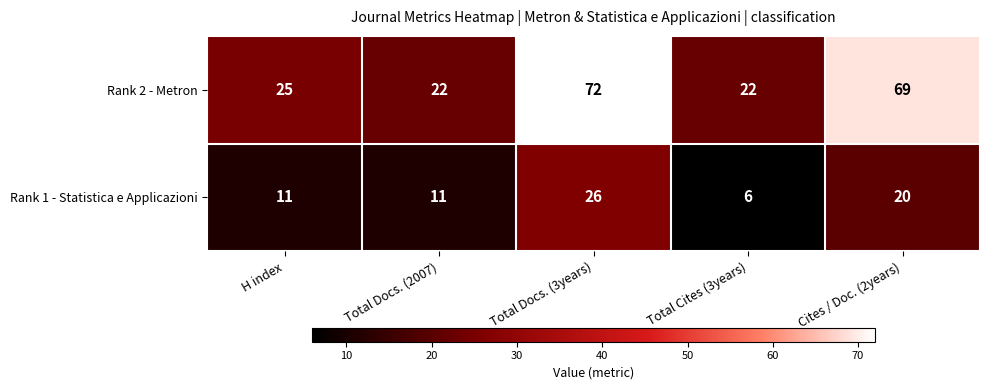

What is the maximum value shown in the chart?

72